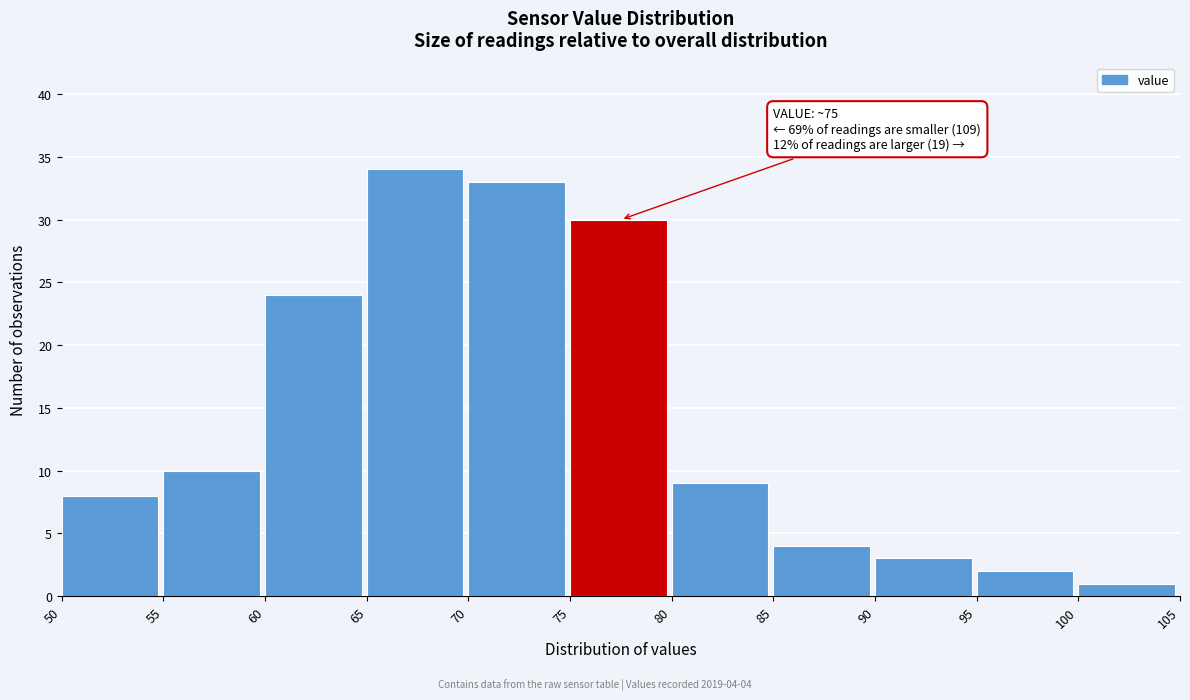

Which range on the x-axis has the tallest bar?

65 to 70